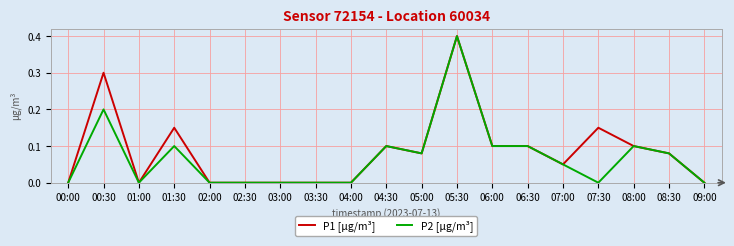

What is the maximum value shown in the chart?

0.4